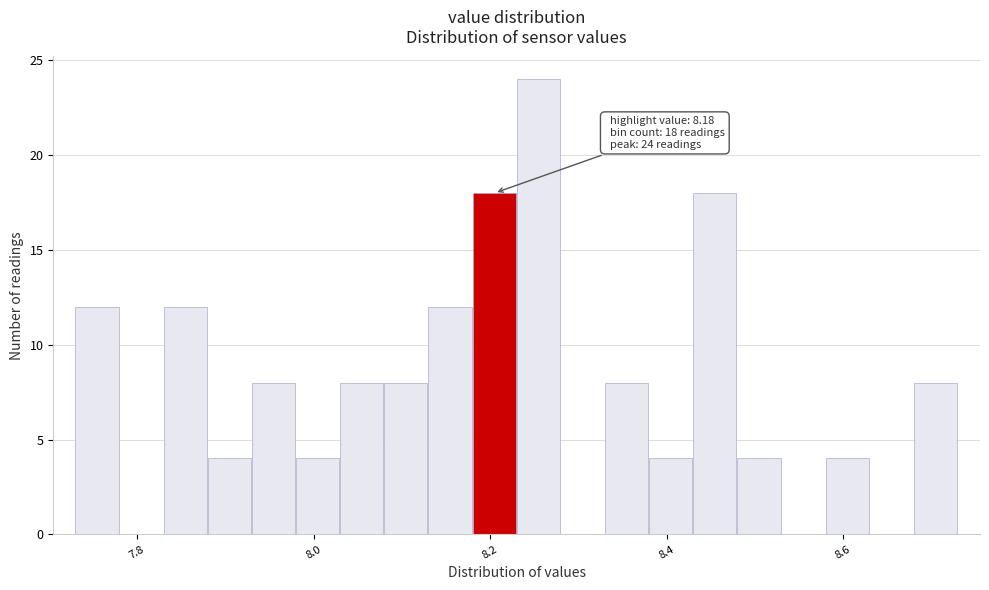

Read against the x-axis, roughly where is the centre of the tallest bar?

8.26